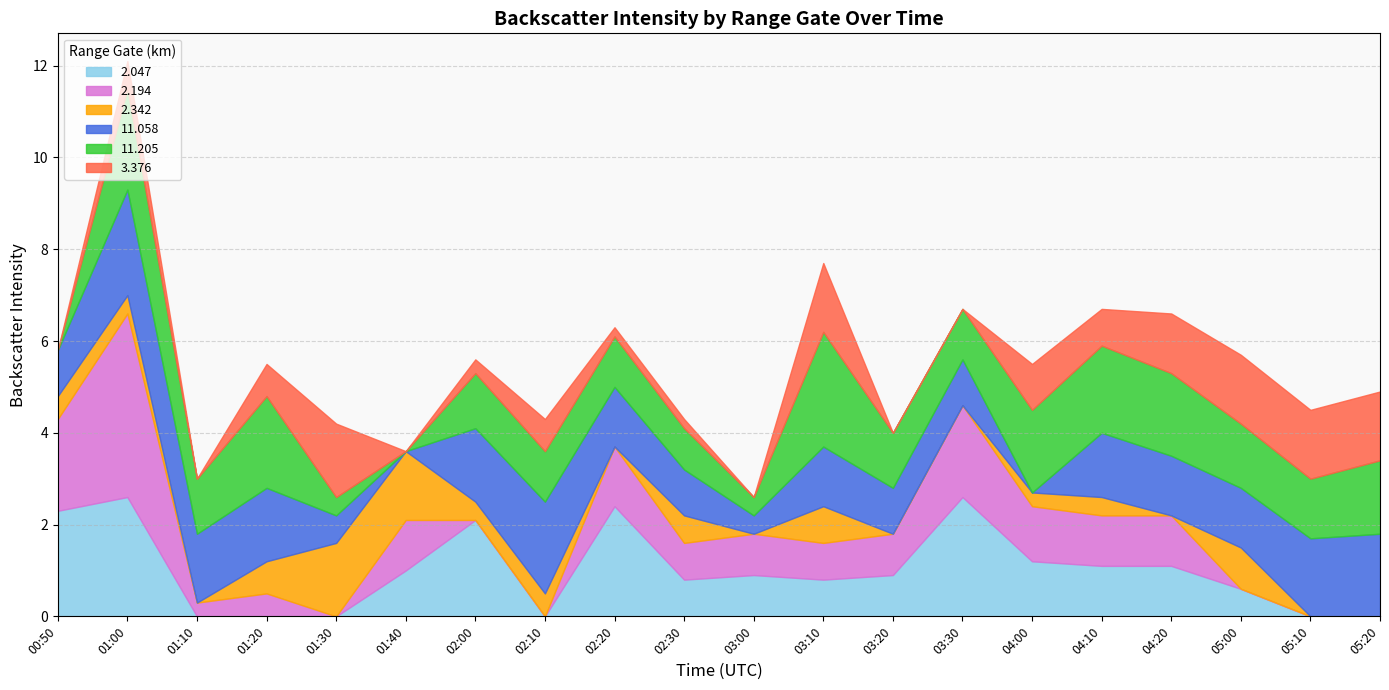

At which category is the sum across all series the highest?

01:00